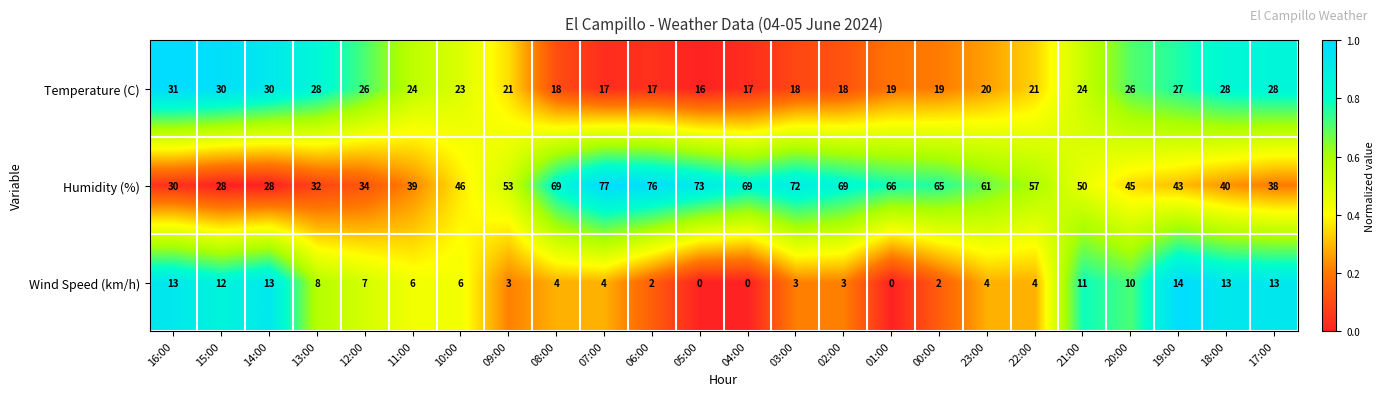

What is the spread (max minus min) of values at 23:00?

57